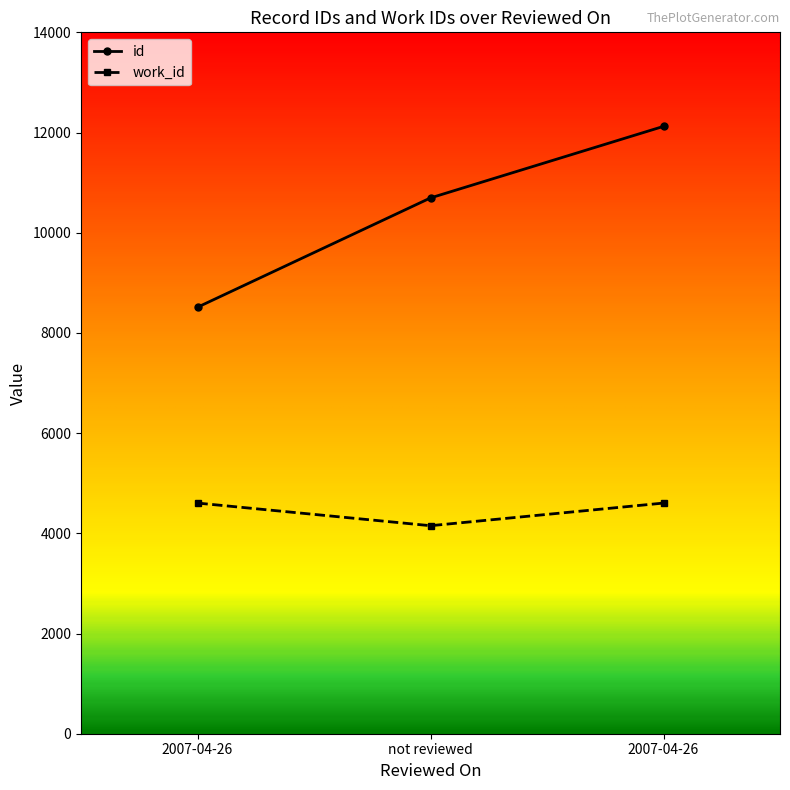

Rank the series by their average value, from highest to lowest.

id, work_id